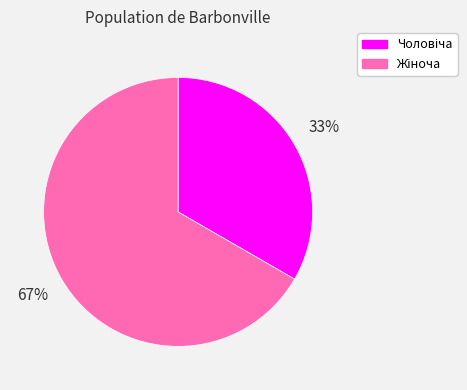

To the nearest percent, what is the average slice percentage?

50%